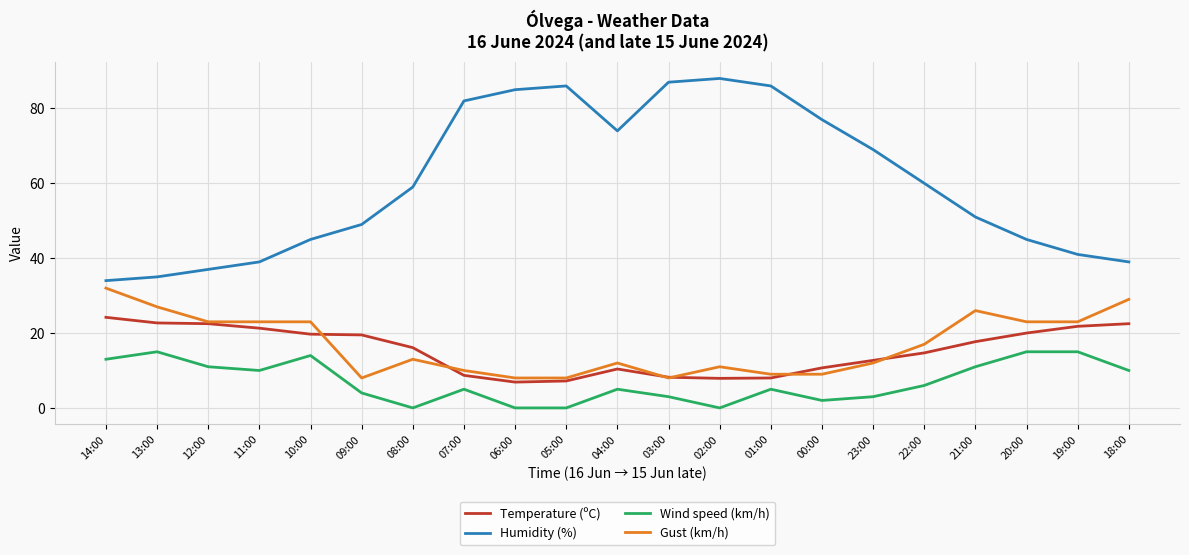

At how many categories does at least one series exceed 32?

21